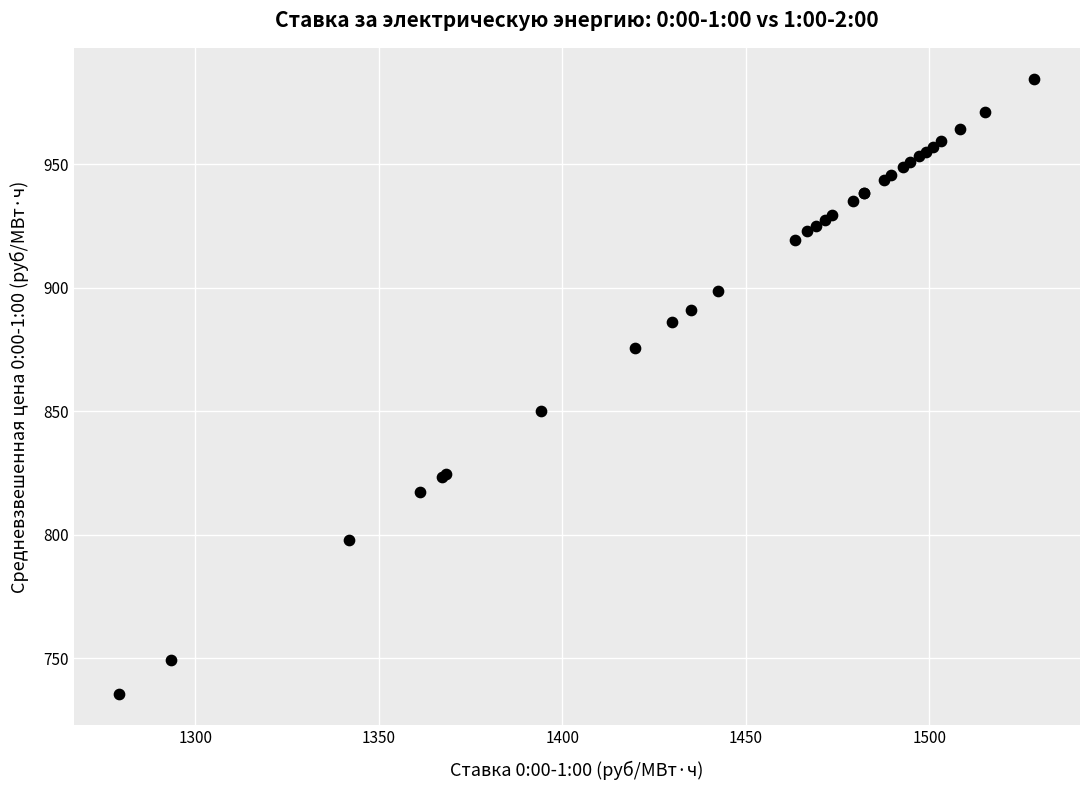

What Y value in the scatter plot is closest to 860?

850.2